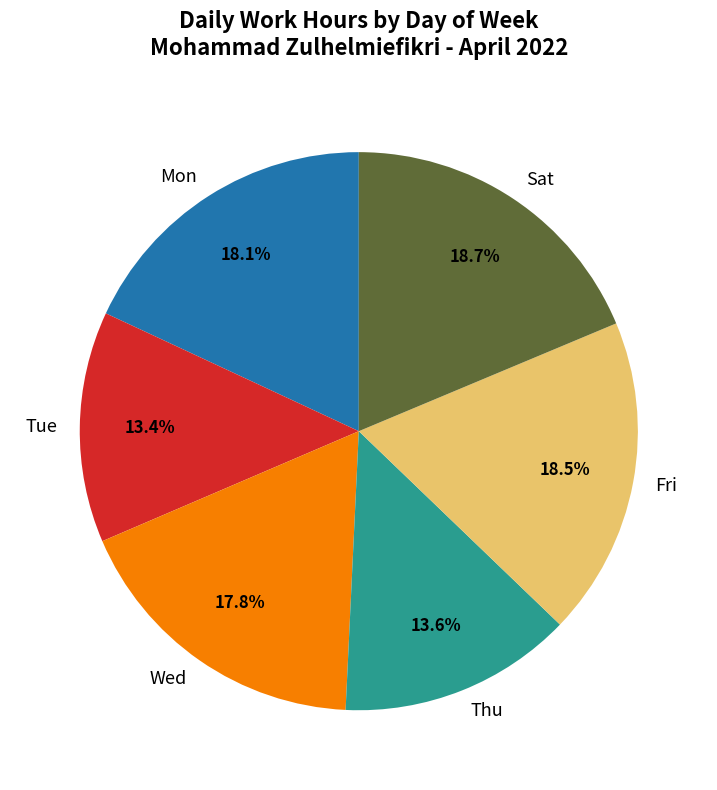

How many segments does this pie chart have?

6